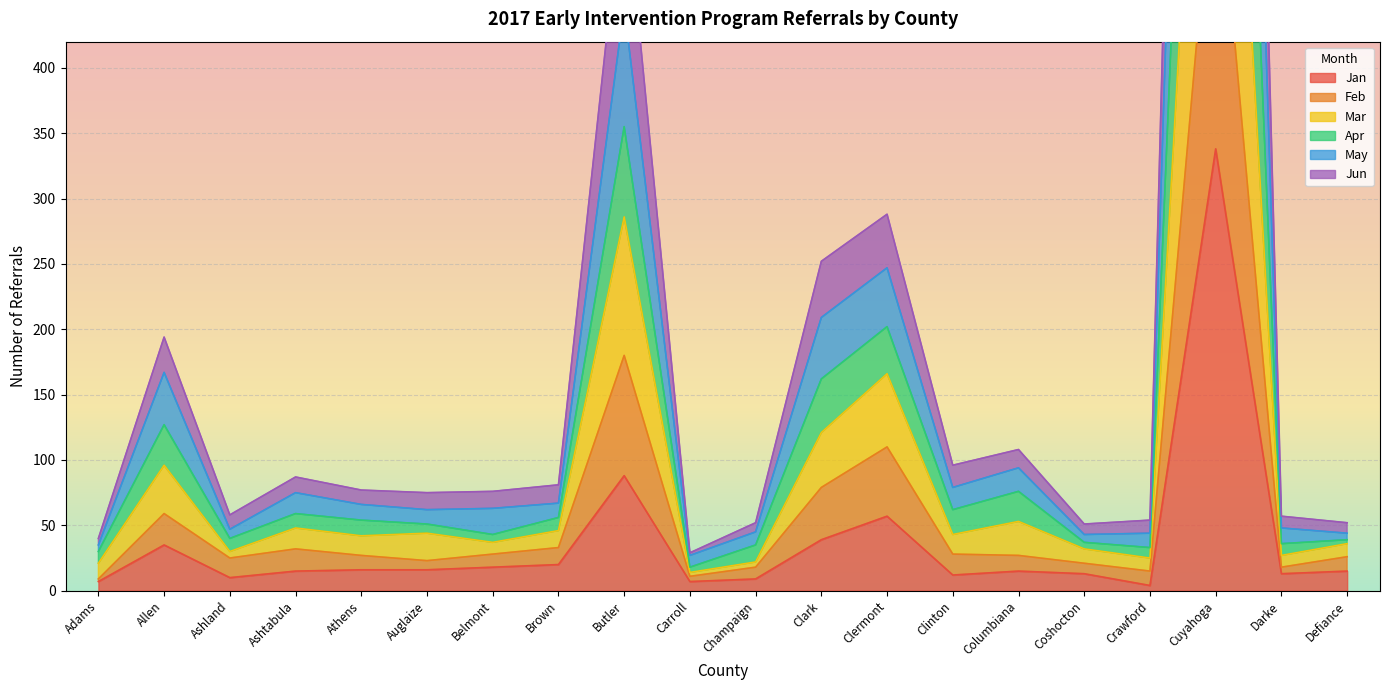

What is the difference between the maximum and minimum values in the Apr series?

1590